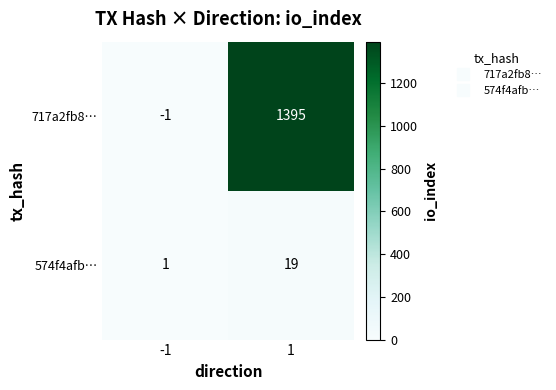

True or false: 574f4afb… has a value of 29 at 1.

False